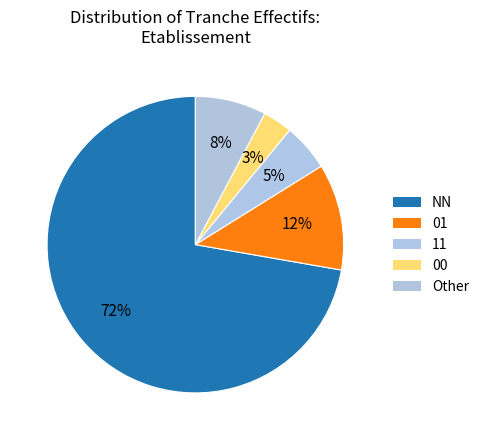

To the nearest percent, what is the difference between the largest and smallest slice percentages?

69%